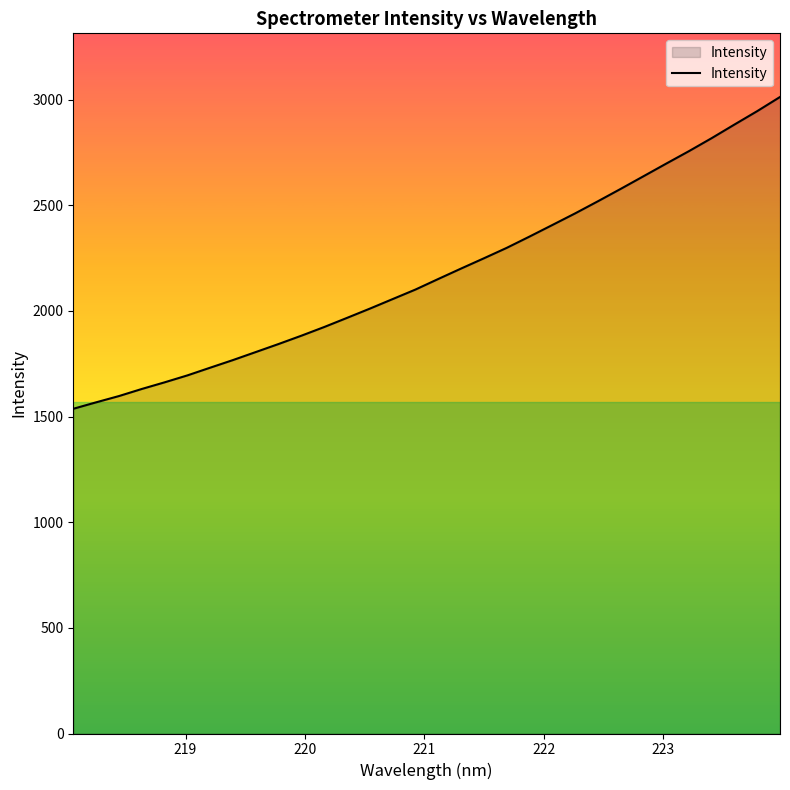

What is the greatest value displayed?

3013.0